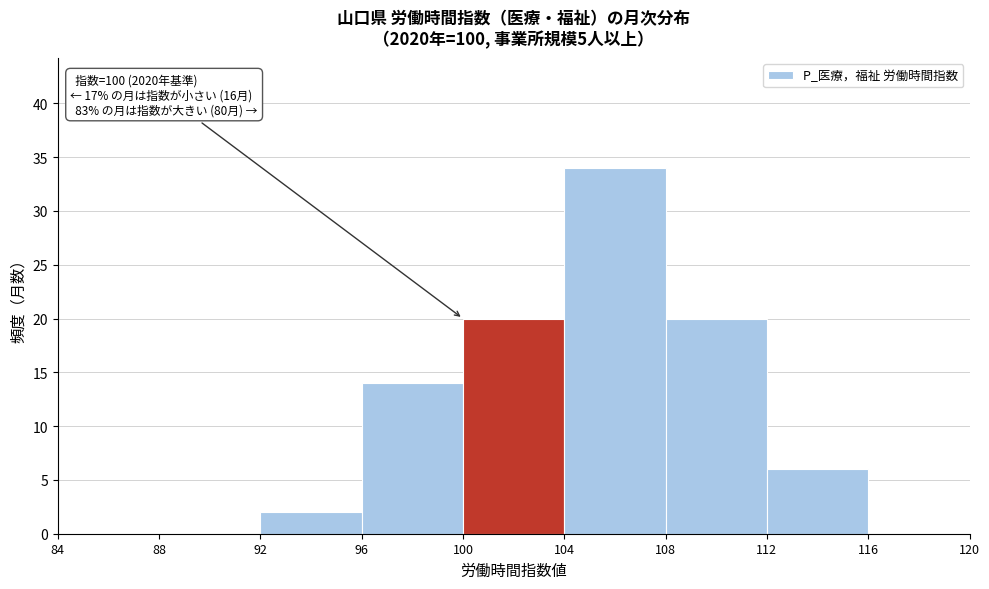

Over which range of the x-axis is the bar tallest?

104 to 108